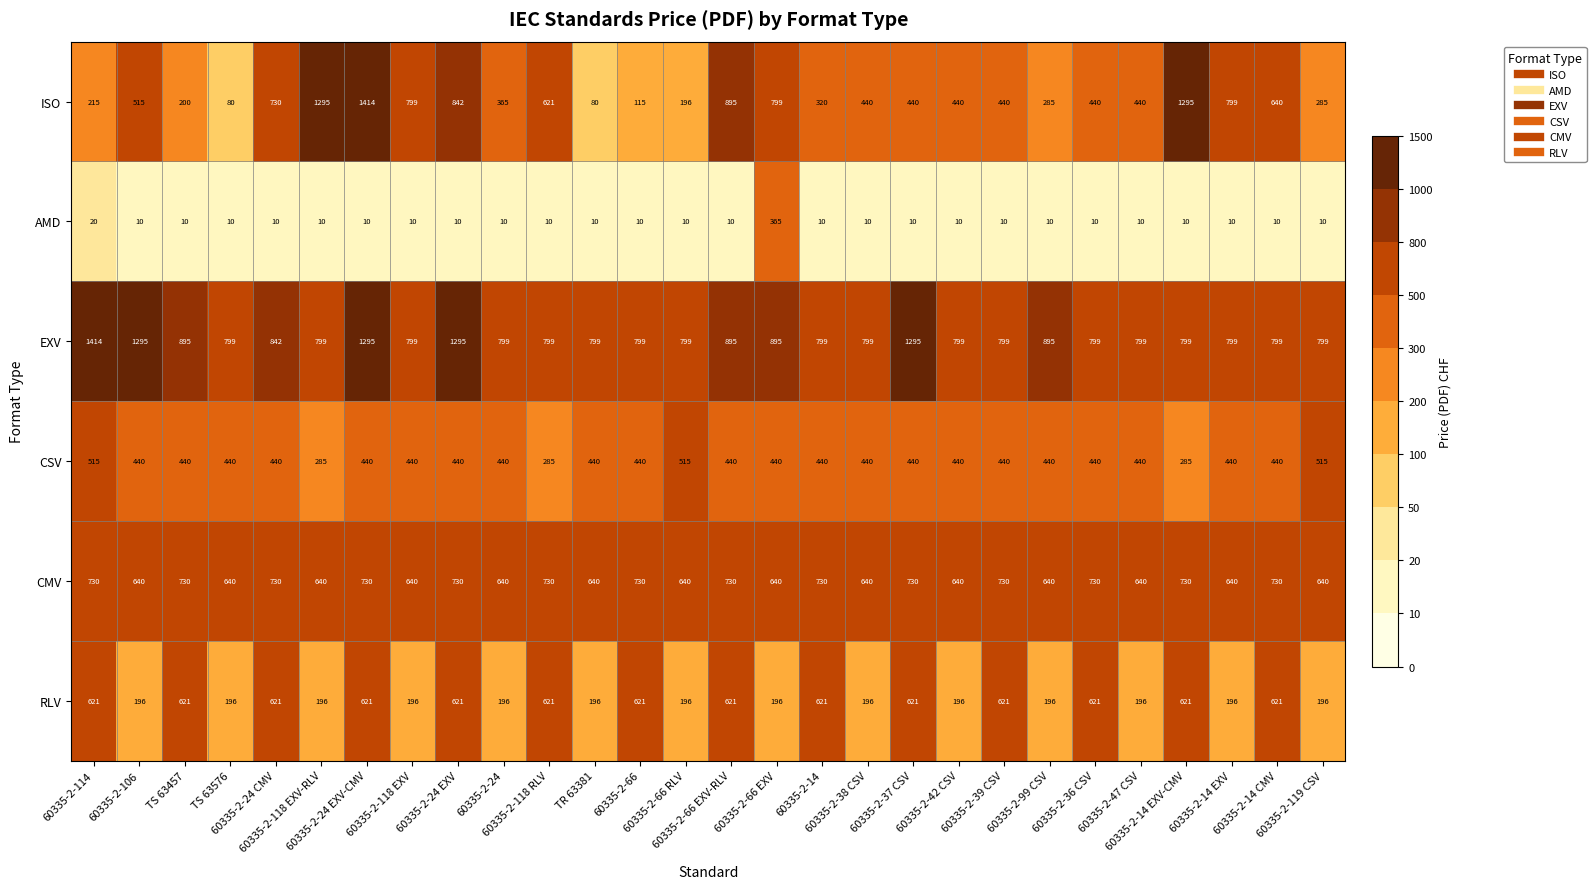

What is the difference between the maximum and minimum values in the AMD series?

355